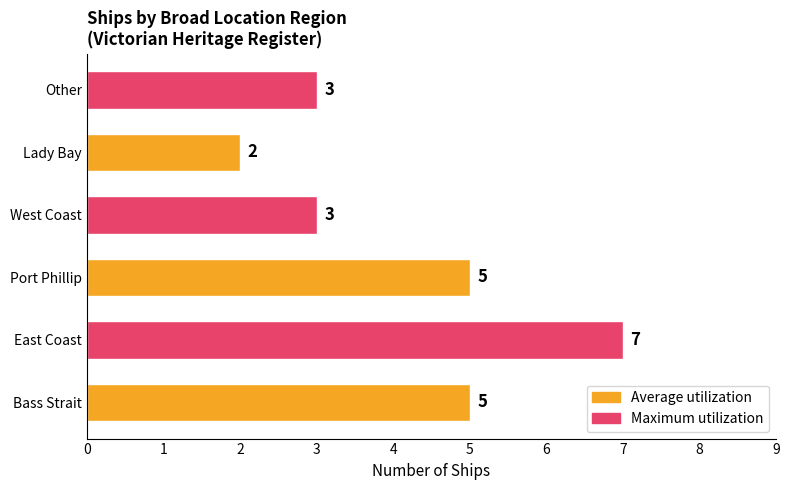

How many values are between 3 and 5?

4